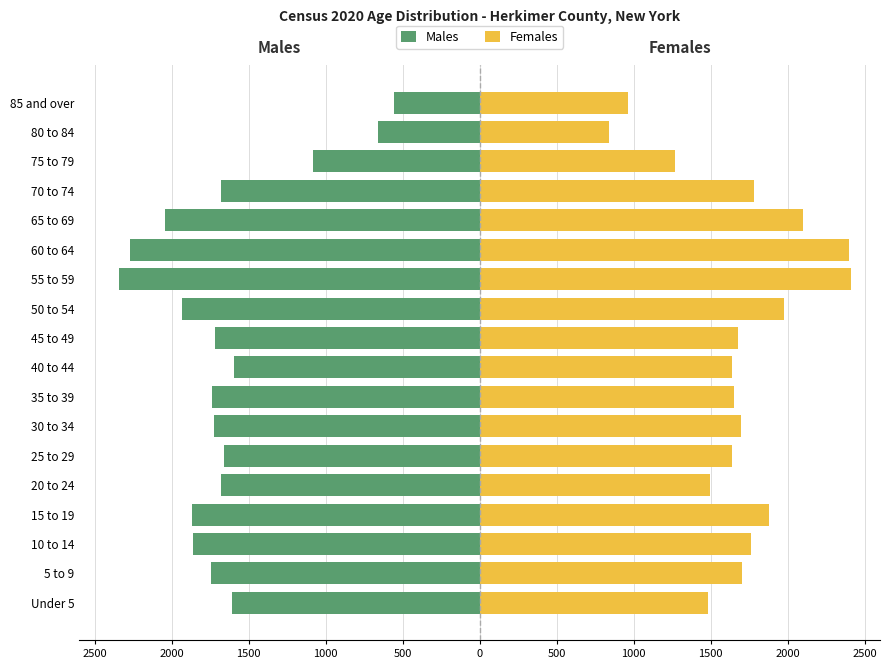

What is the minimum value for Males?

-2342